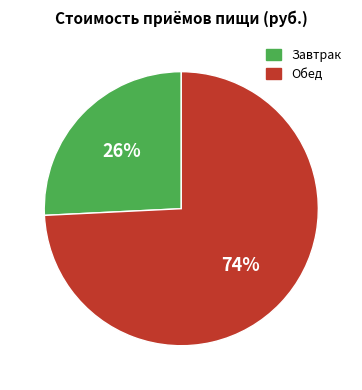

To the nearest percent, what portion does Обед represent?

74%